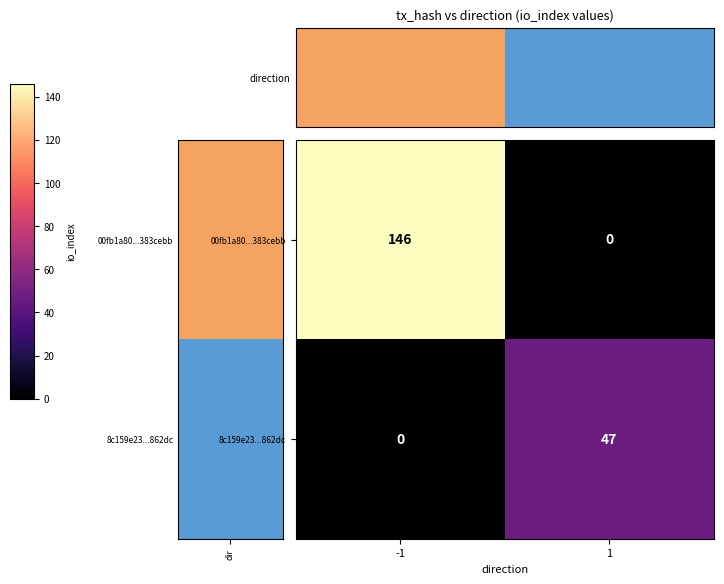

Is the value of 8c159e23...862dc at 1 greater than the value of 00fb1a80...383cebb at 1?

Yes